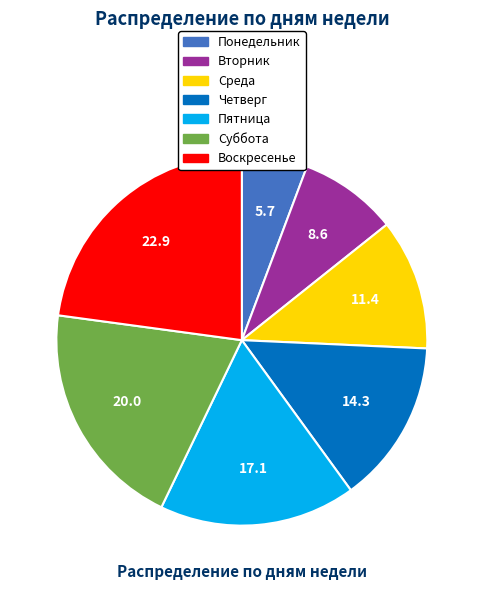

How many segments does this pie chart have?

7